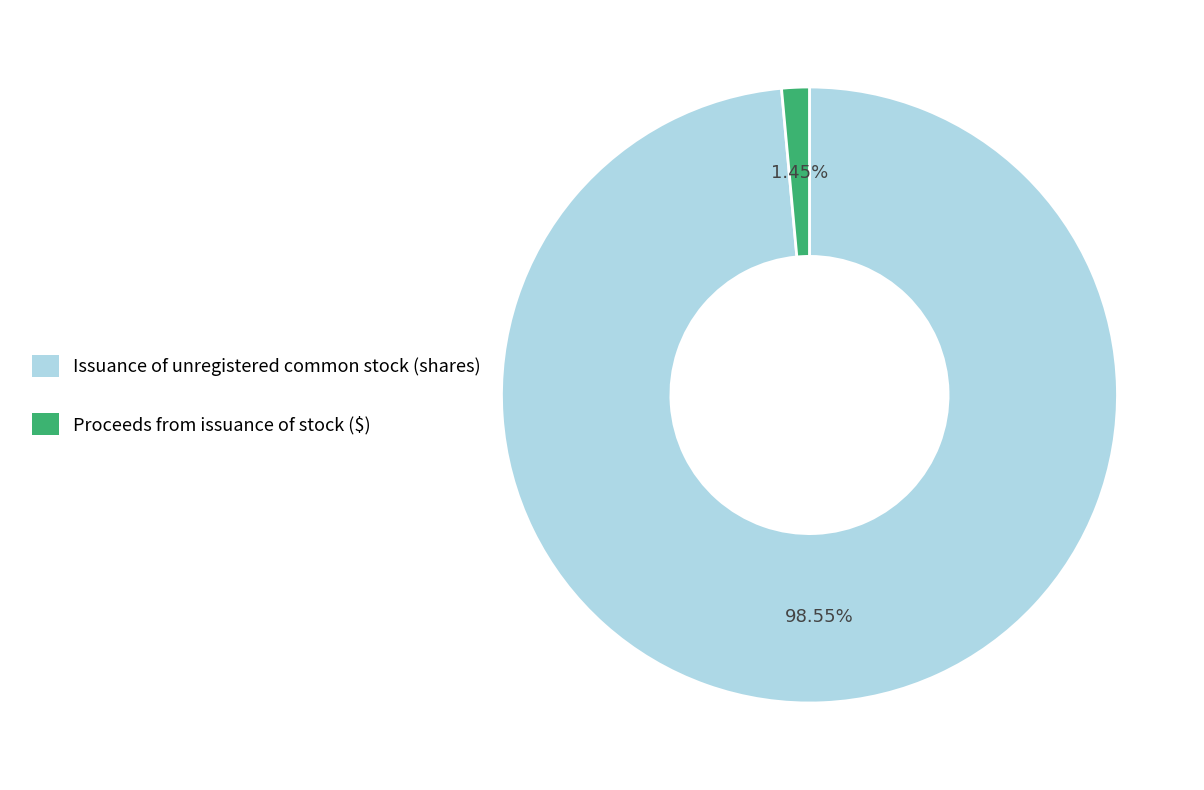

How many slices are in this pie chart?

2